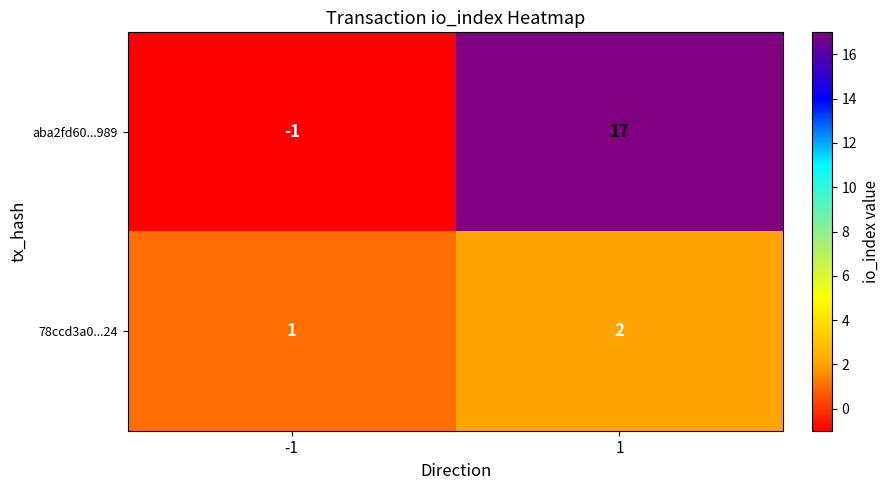

The value of aba2fd60...989 at -1 is -1. True or false?

True